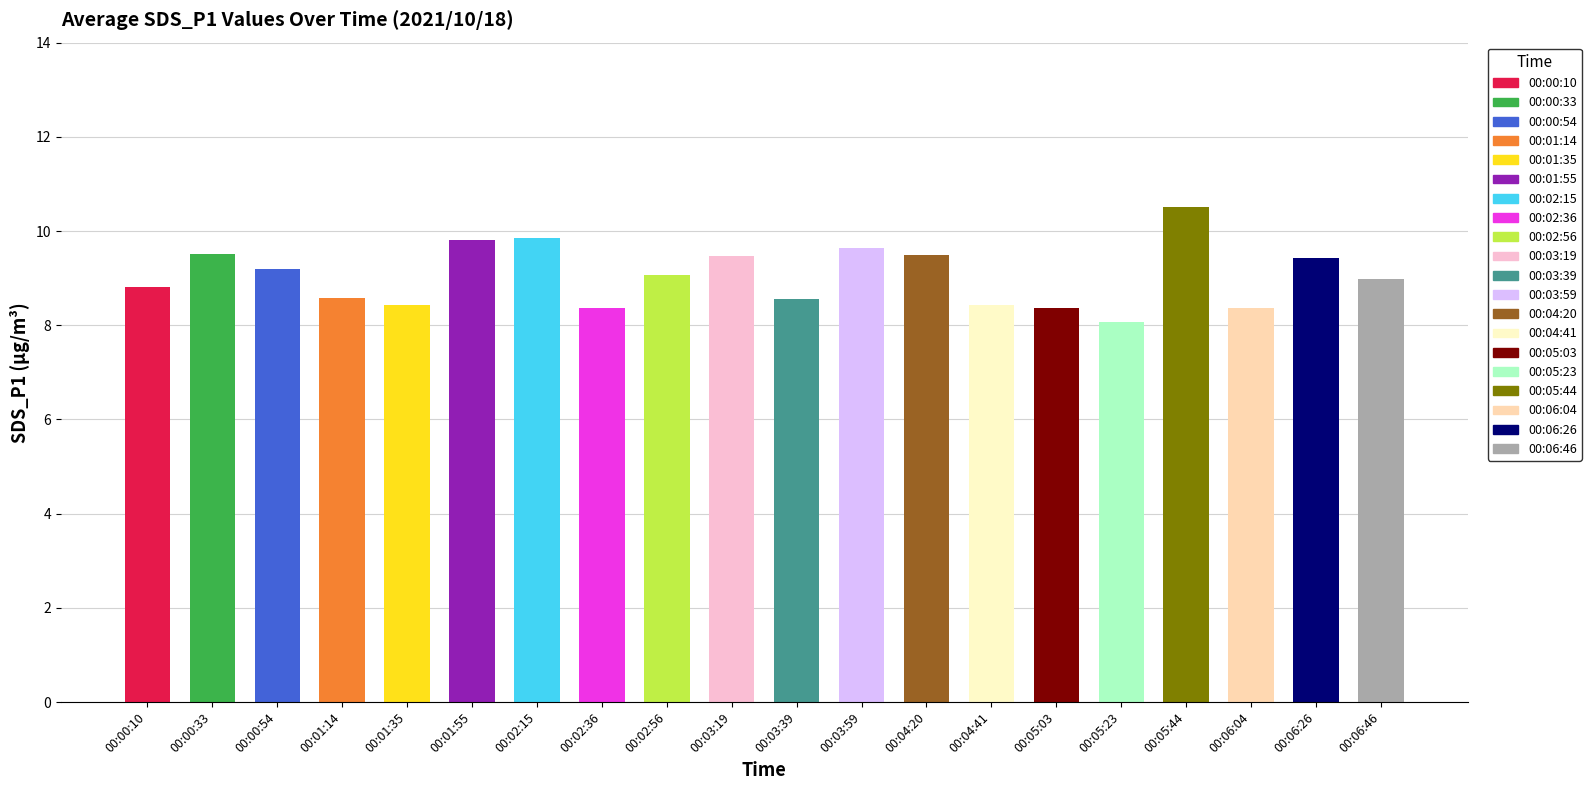

What is the label of the 5th bar from the left?

00:01:35